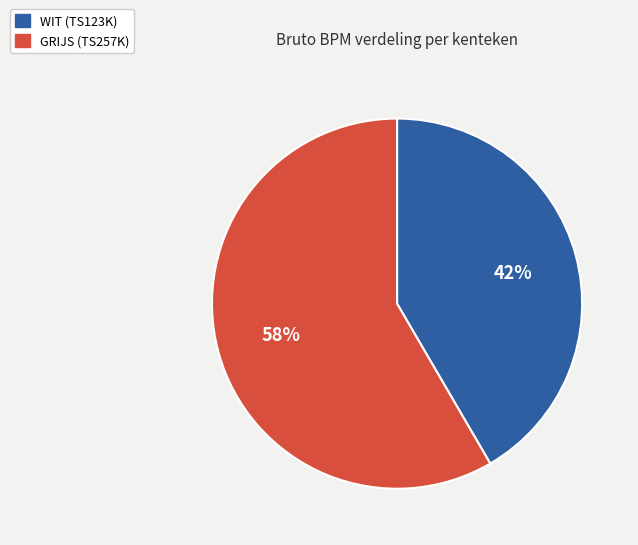

Which category has the smallest portion of the pie?

WIT (TS123K)